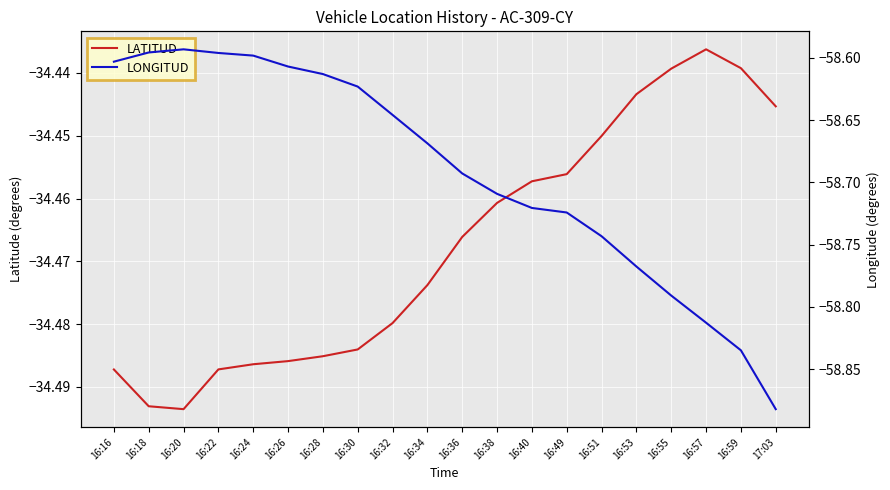

What is the label of the 5th point from the right?

16:53